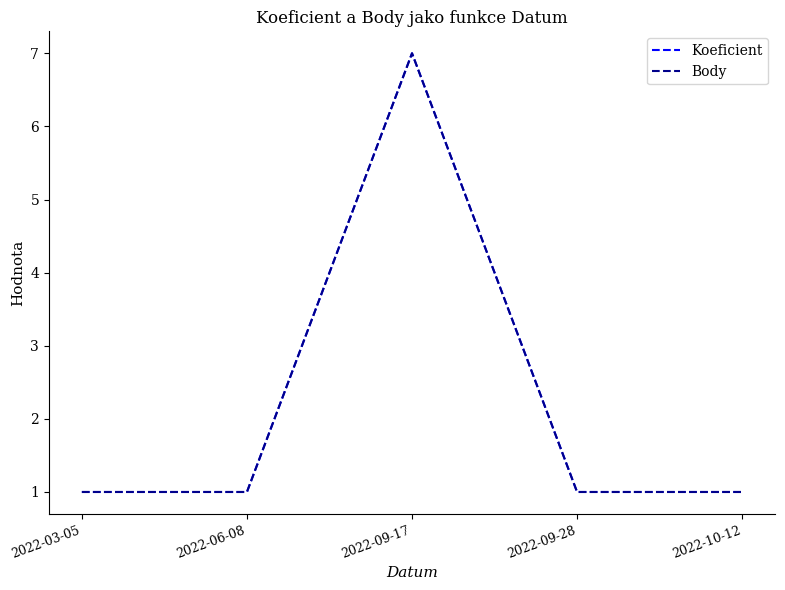

What is the highest value of the Body series?

7